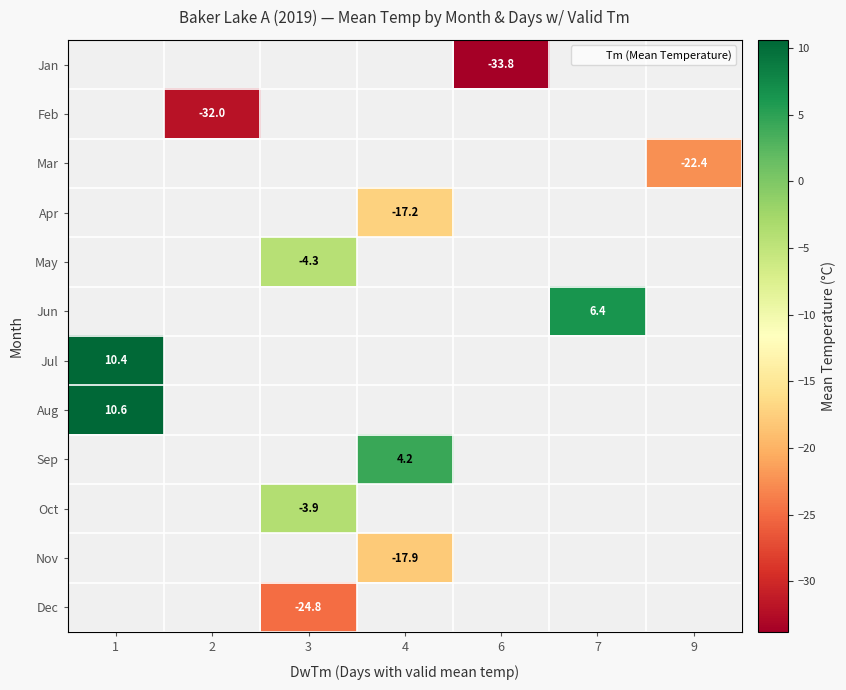

Is the value of Dec at 1 greater than the value of Sep at 1?

No